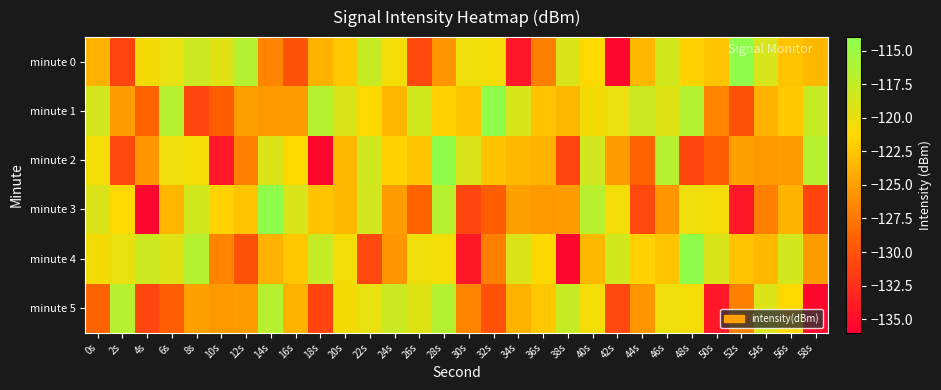

How many series are shown in this chart?

6